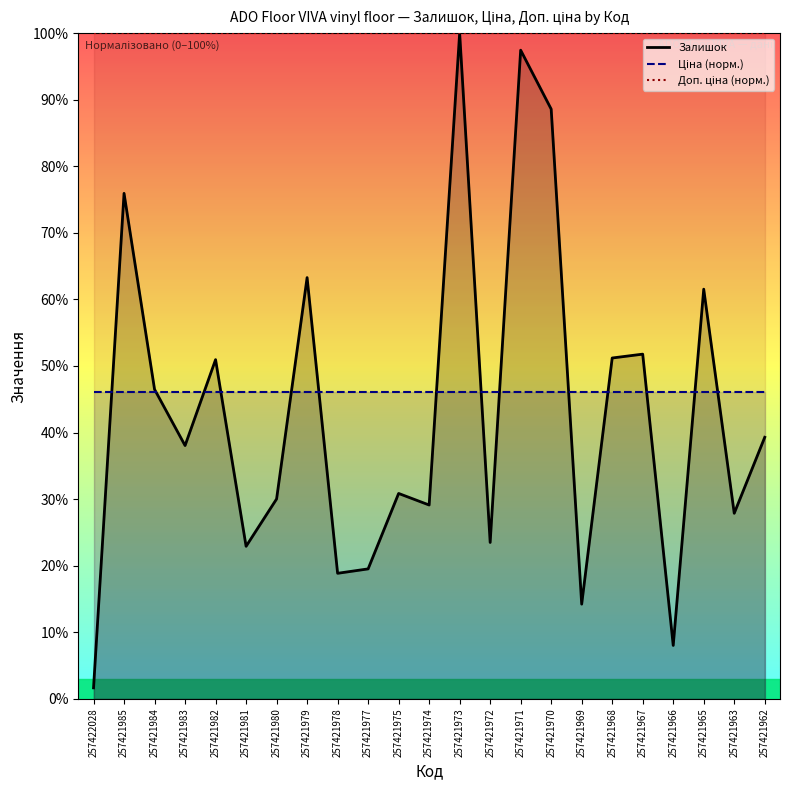

What is the total value across all series at 257421971?

243.6